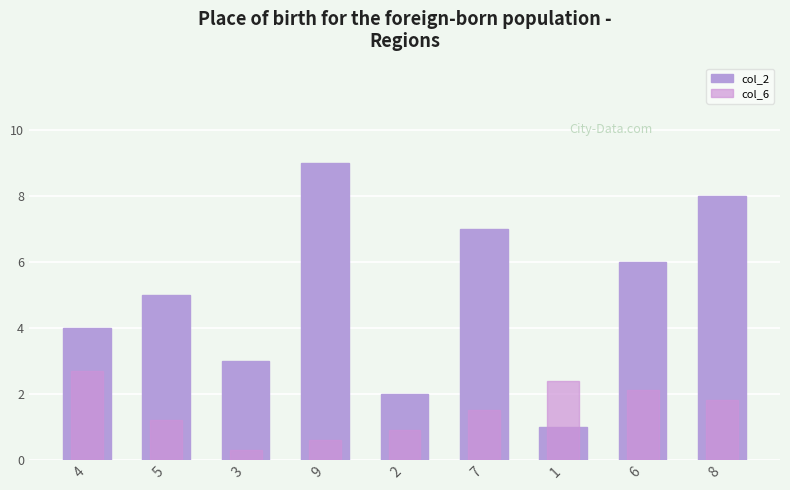

Between 3 and 1, which is larger?

3